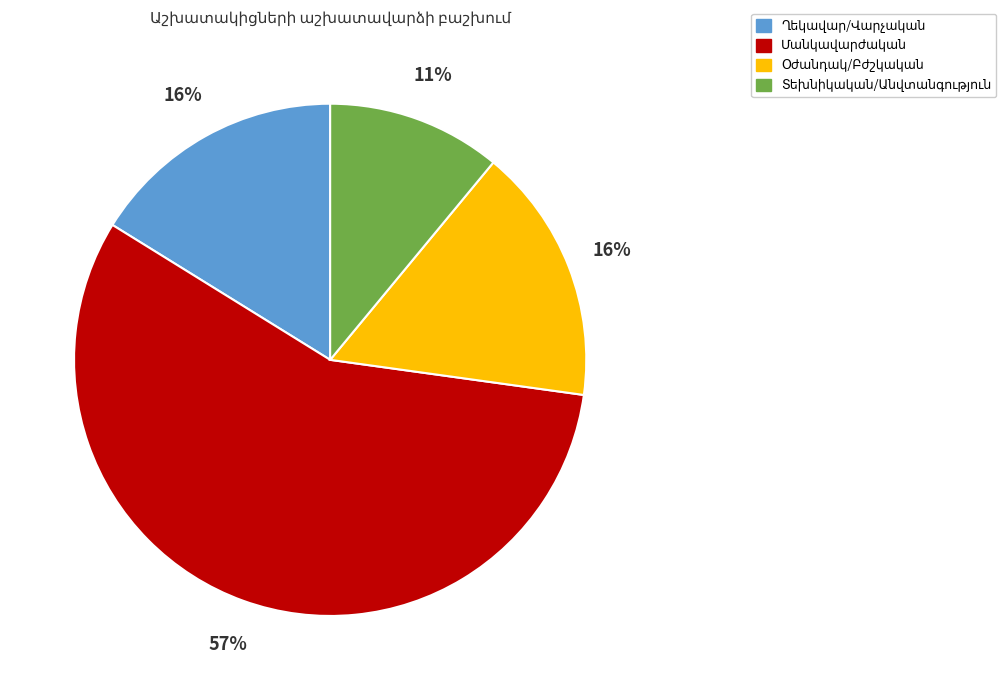

Count the number of slices in the pie.

4